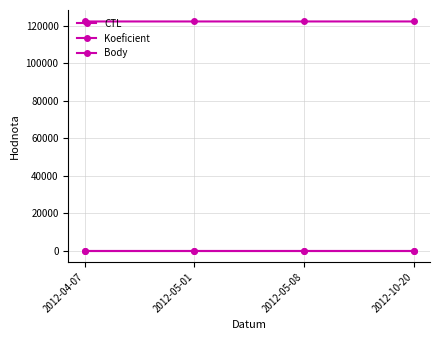

True or false: Body and CTL cross at least once.

False